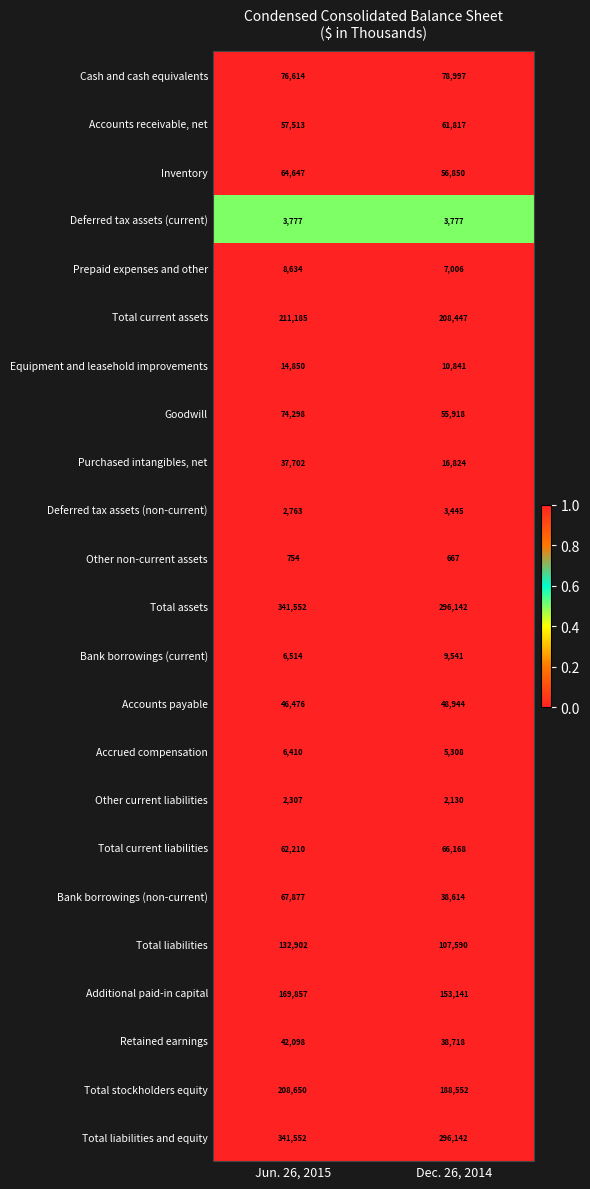

What is the maximum value shown in the chart?

341552